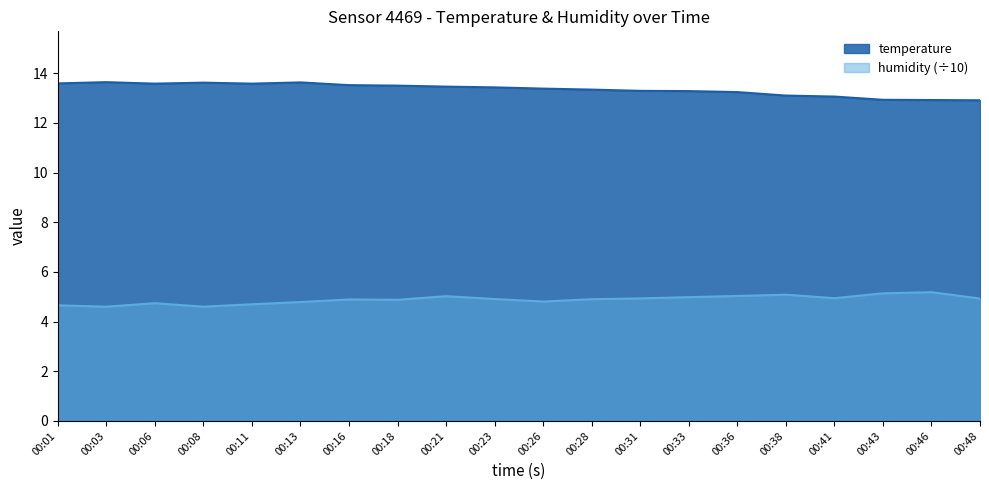

Does the chart display data point markers on the line(s)?

No